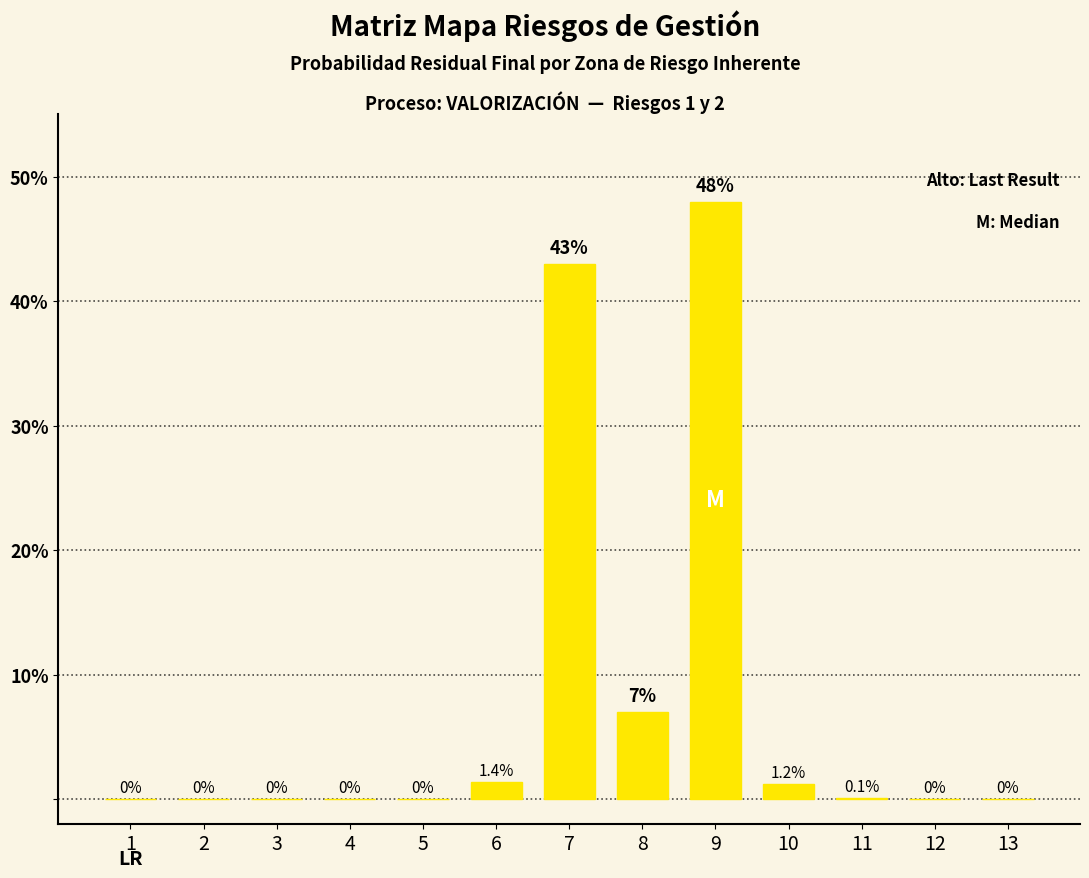

Which category has the highest value across all series?

9